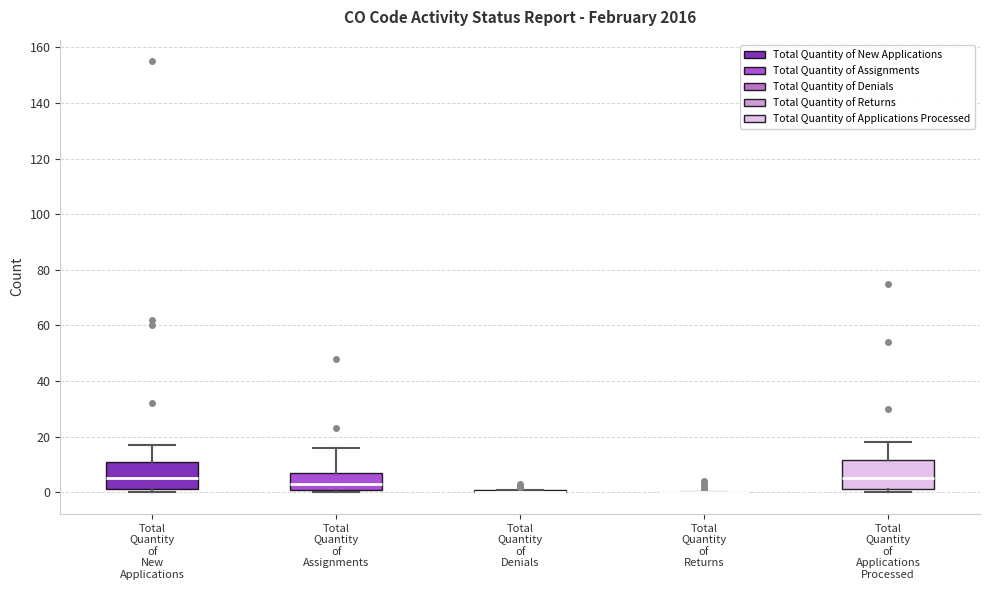

Reading left to right, read every box against the y-axis: the position of its median line, the range the box covers, and the ends of its whiskers. The values are not printed on the chart, so give them approximately, as read against the axis.

Total Quantity of New Applications: median 6, box 2 to 10, whiskers 0 to 18
Total Quantity of Assignments: median 4, box 2 to 8, whiskers 0 to 16
Total Quantity of Denials: box collapsed to a line at 0, whiskers 0 to 2
Total Quantity of Returns: box collapsed to a line at 0, whiskers 0 to 0
Total Quantity of Applications Processed: median 6, box 2 to 12, whiskers 0 to 18